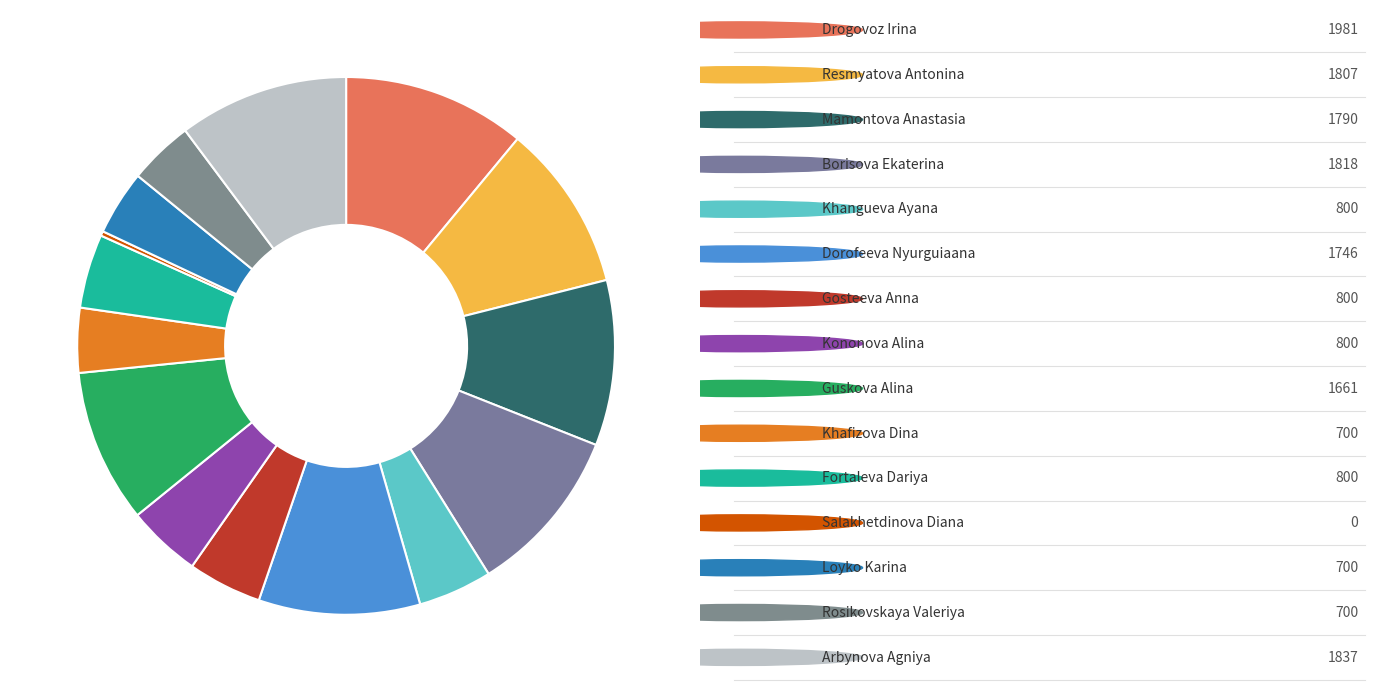

Count the number of slices in the pie.

15